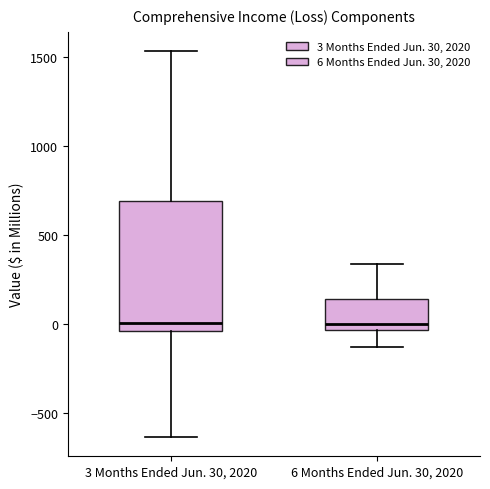

Reading left to right, transcribe this box plot: for each box, give where its median line is, the range the box spans, and where its two whiskers end, as read against the y-axis. The values are not printed on the chart, so give them approximately, as read against the axis.

3 Months Ended Jun. 30, 2020: median 0, box -50 to 700, whiskers -650 to 1550
6 Months Ended Jun. 30, 2020: median 0, box -50 to 150, whiskers -150 to 350